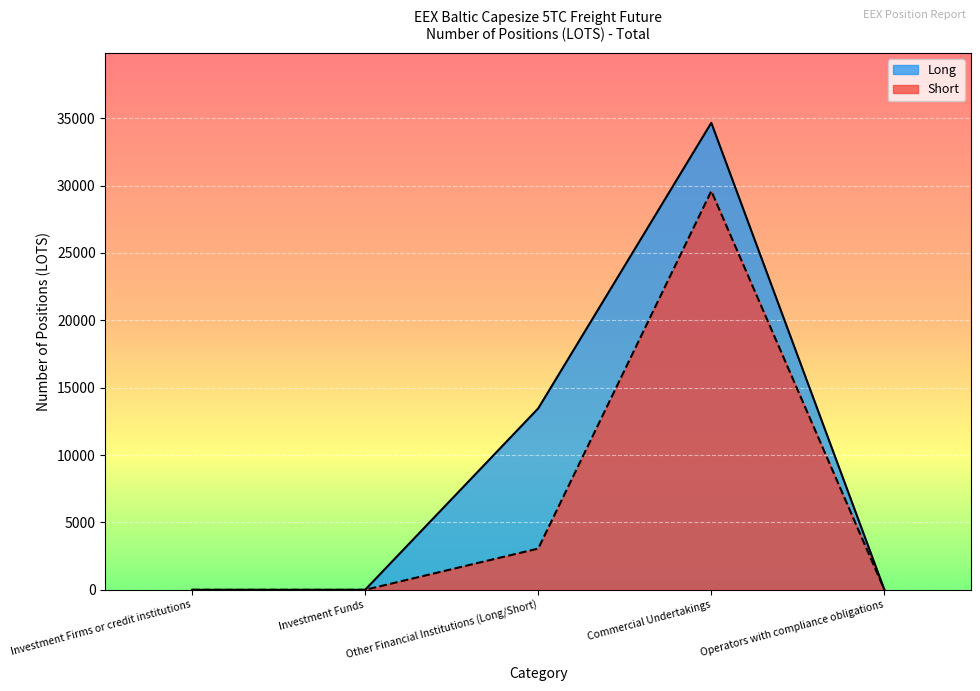

What is the sum of all Short values?

32653.5